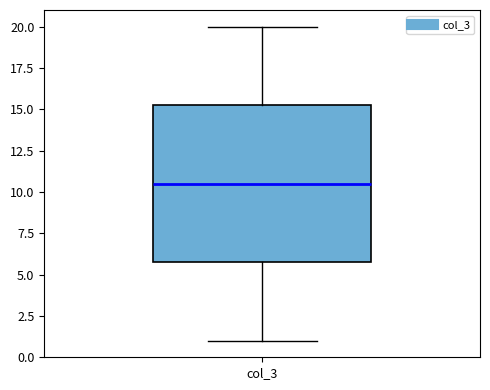

Where does the lower whisker of the box for col_3 end on the y-axis? The values are not printed on the chart, so give them approximately, as read against the axis.

1.0